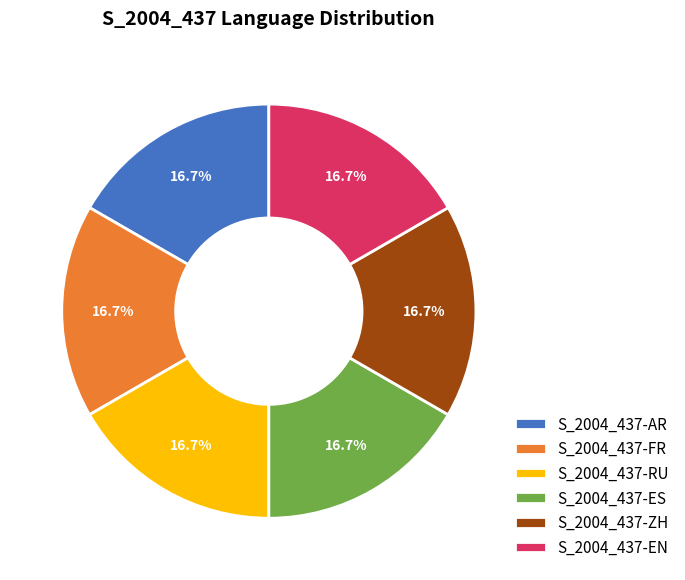

Is S_2004_437-RU the majority of the pie?

No